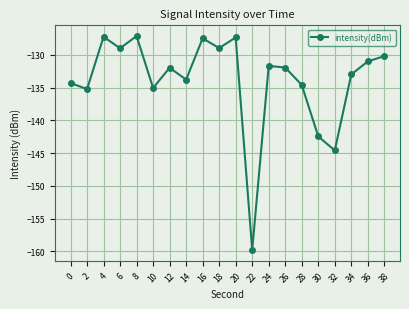

What is the difference between the maximum and minimum values?

32.7